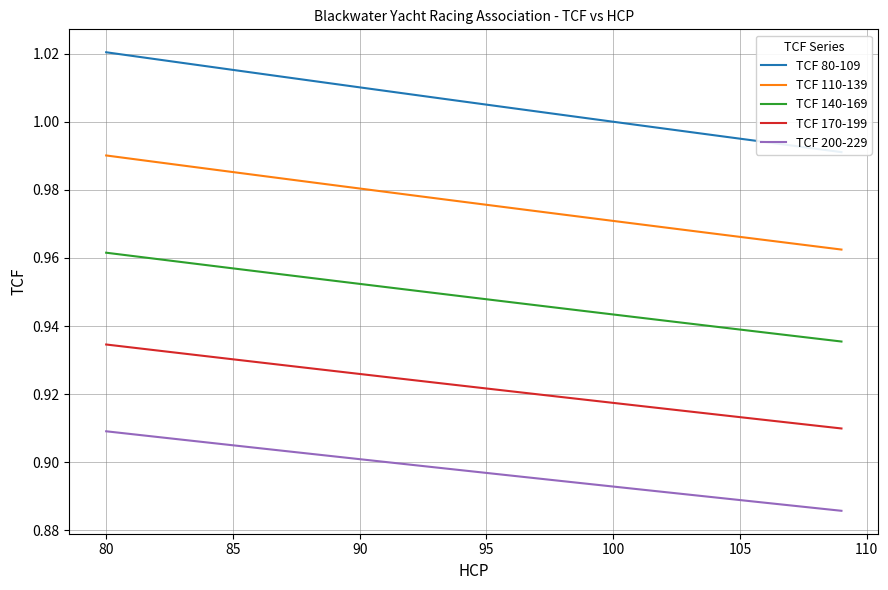

Is it true that TCF 200-229 equals 1.6 at 90?

False